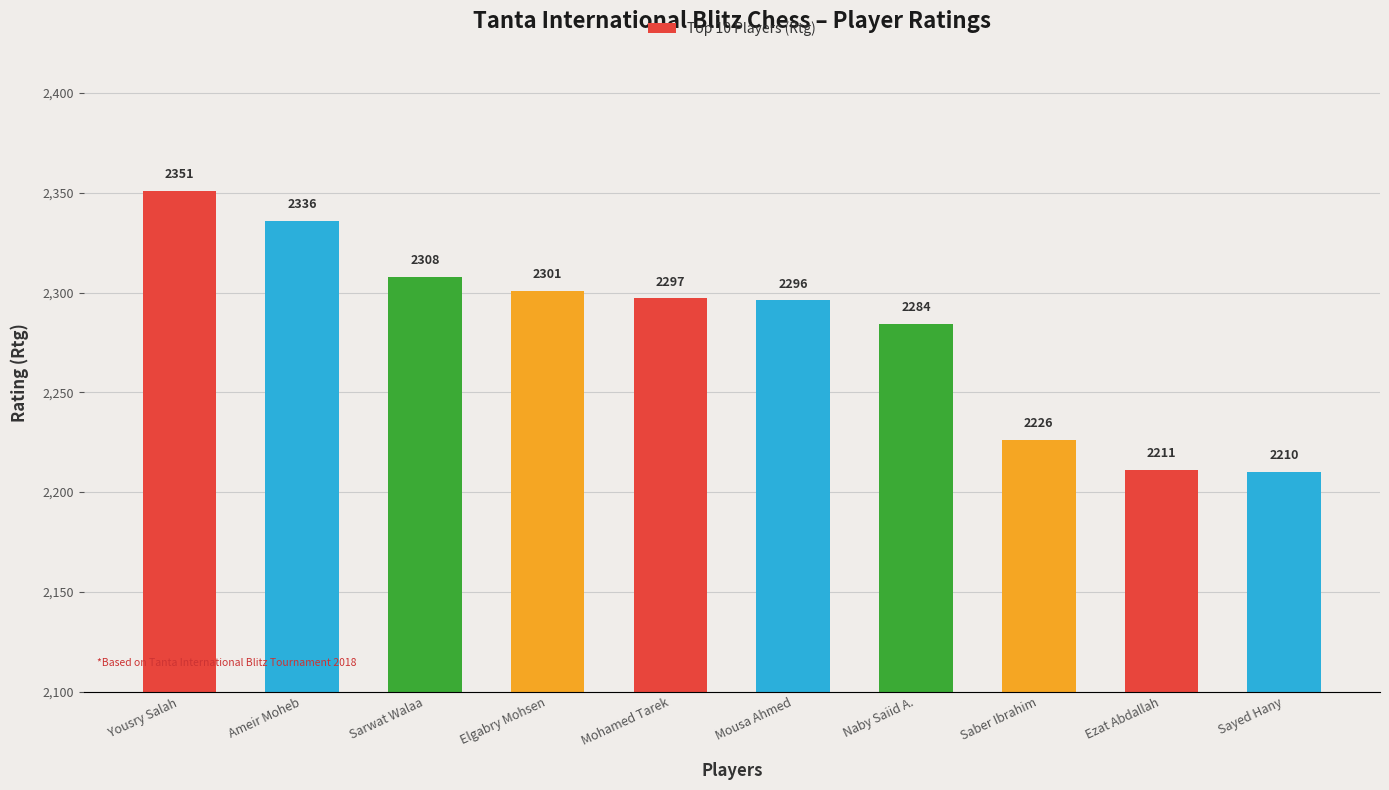

True or false: the data shows 3917 at Saber Ibrahim.

False